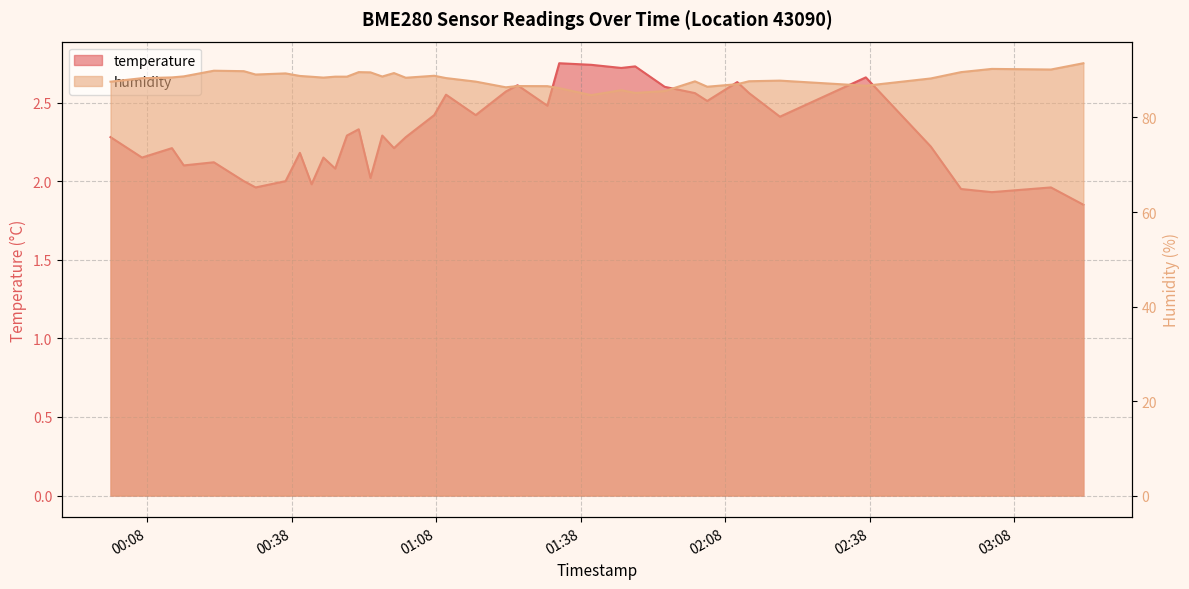

In humidity, how many points are higher than both neighbors (excluding endpoints)?

10